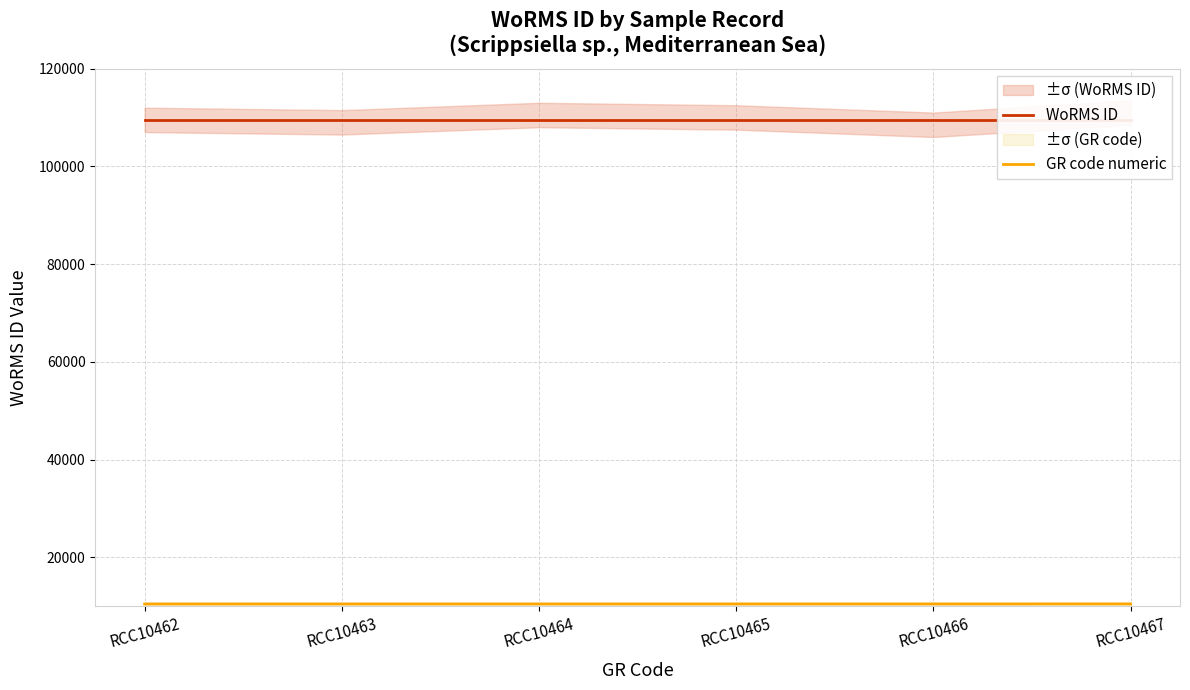

What is the sum of all GR code numeric values?

62787